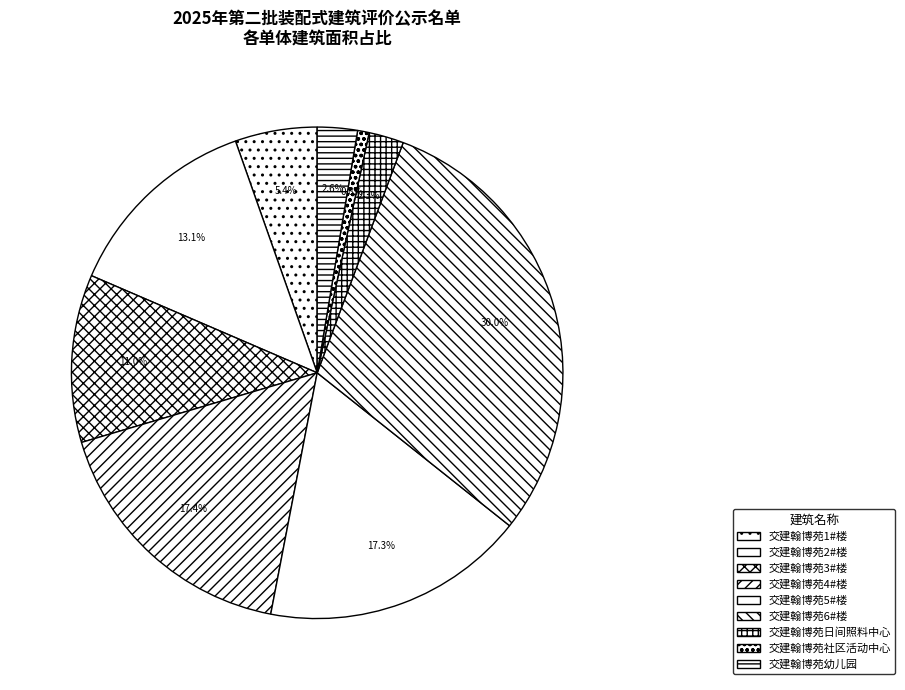

What is the ratio of the value at 交建翰博苑3#楼 to the value at 交建翰博苑社区活动中心?

14.5